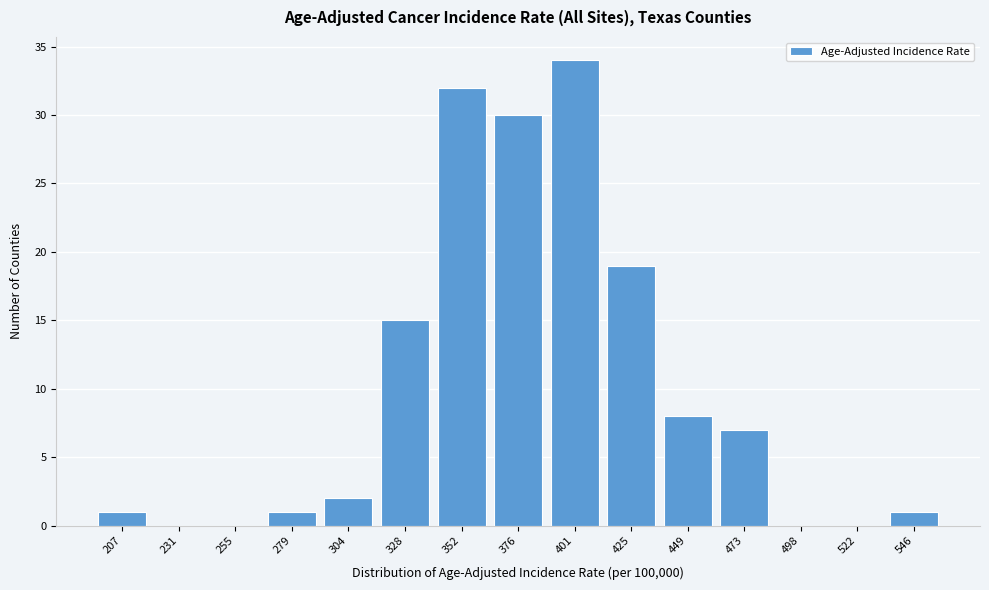

Reading left to right, extract all data points from this chart.

207=1	231=0	255=0	279=1	304=2	328=15	352=32	376=30	401=34	425=19	449=8	473=7	498=0	522=0	546=1